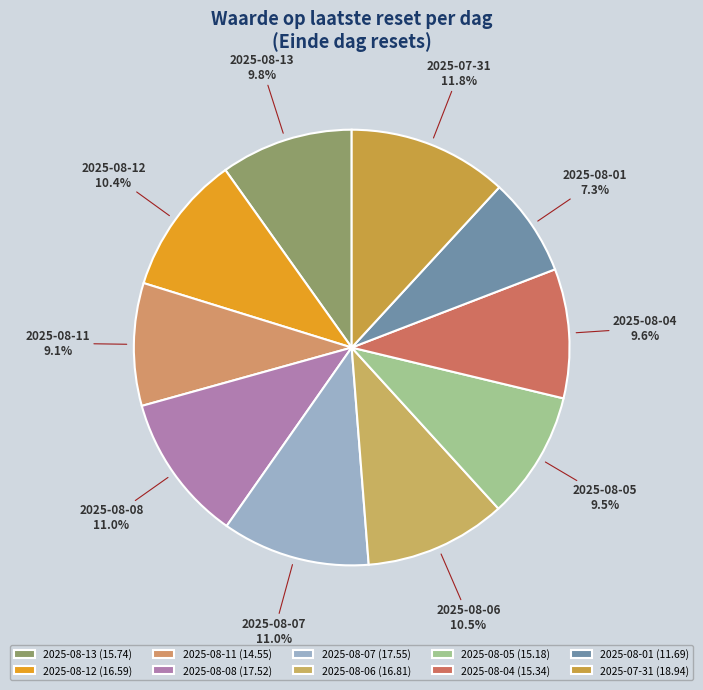

What is the ratio of the value at 2025-07-31 to the value at 2025-08-04?

1.2